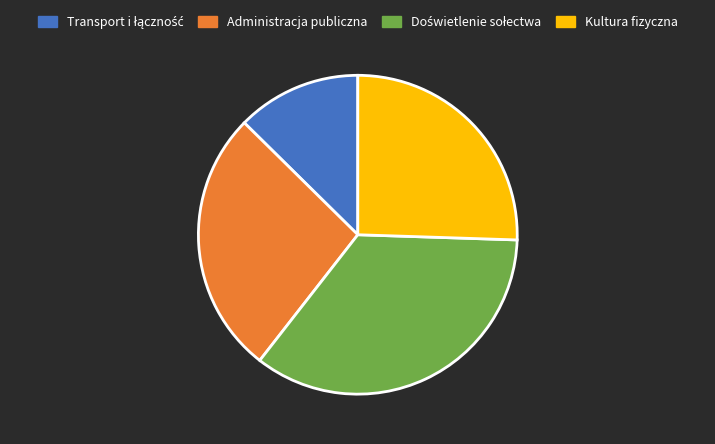

True or false: Kultura fizyczna accounts for 26% of the total.

True